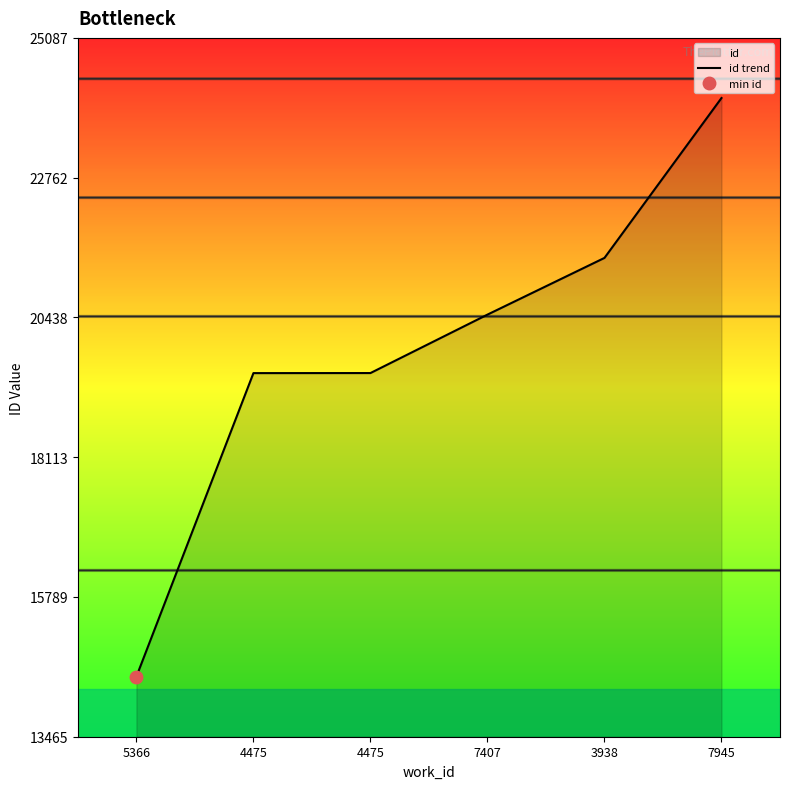

Rank the categories by value from lowest to highest.

5366, 4475, 4475, 7407, 3938, 7945